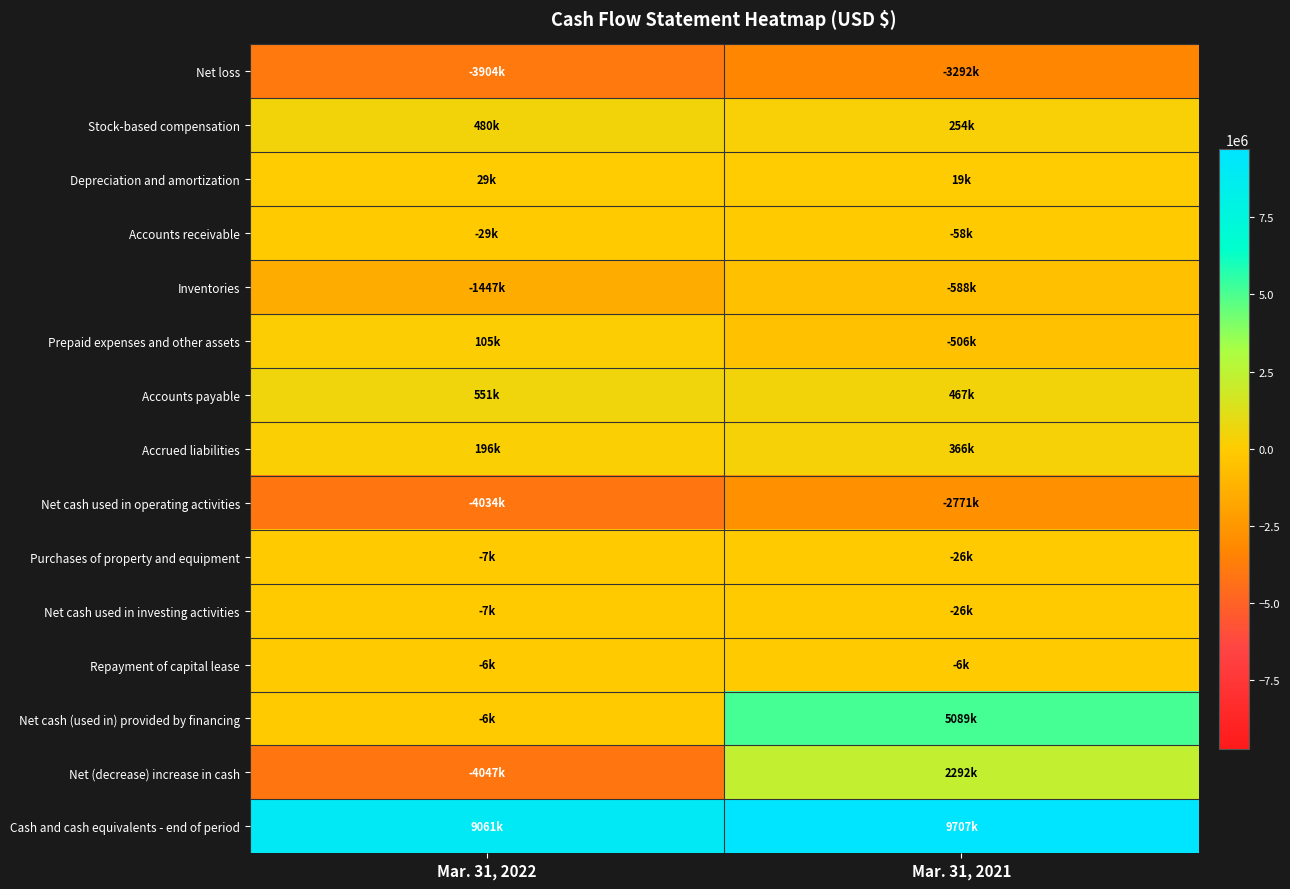

Which series changed the most between Mar. 31, 2022 and Mar. 31, 2021?

Net (decrease) increase in cash